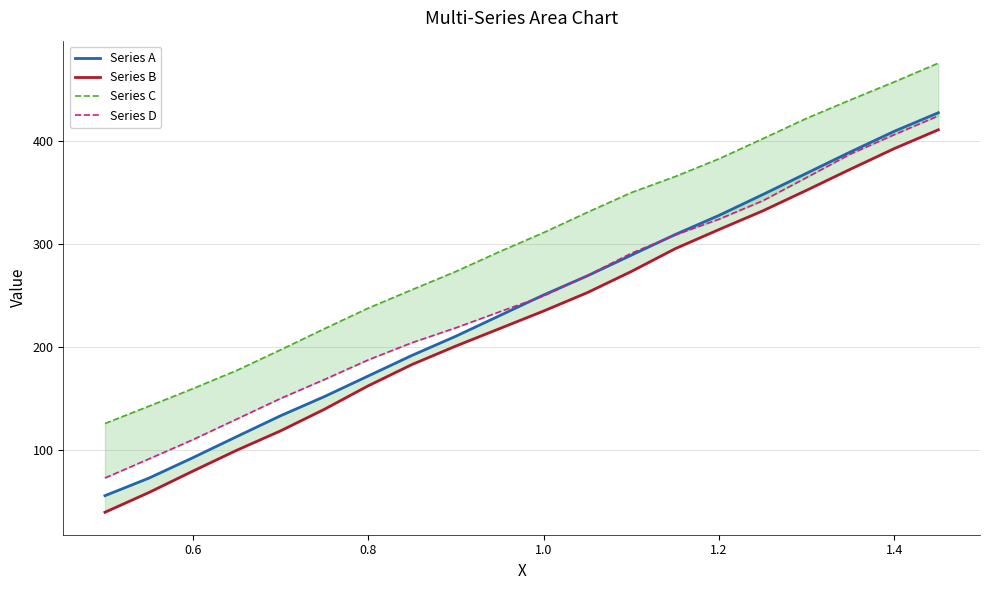

The Series A series shows 250.4 at 1.0. True or false?

True